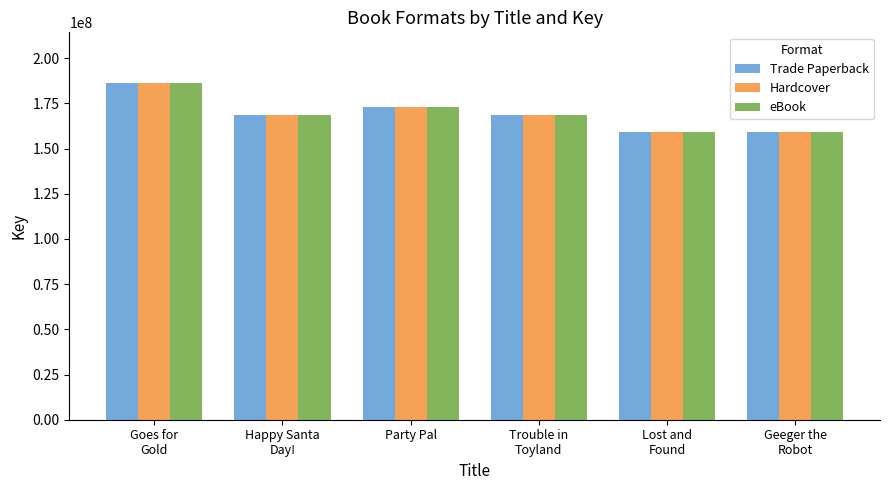

The eBook series shows 172795150 at Party Pal. True or false?

True